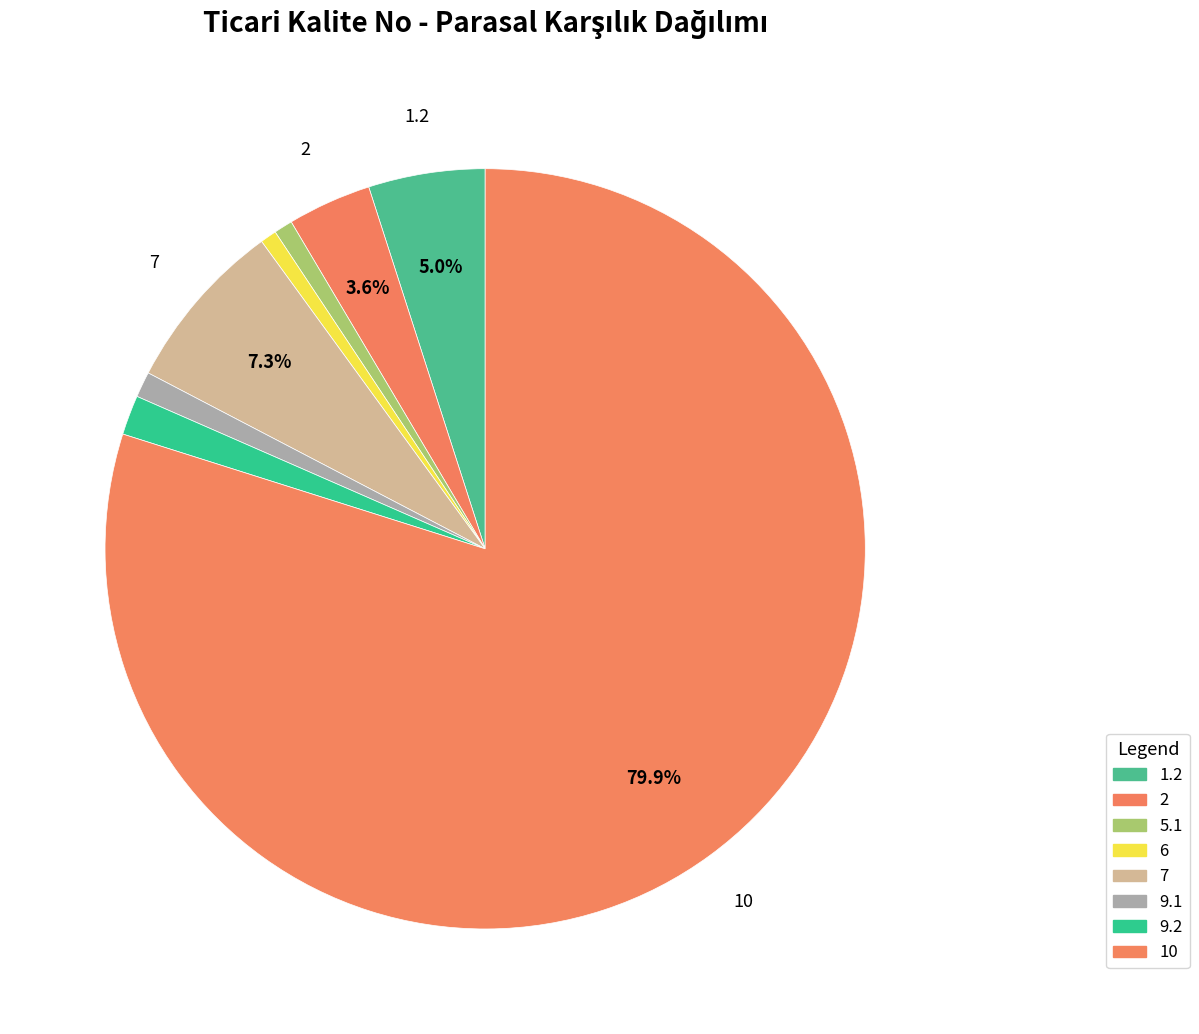

Count the number of slices in the pie.

8